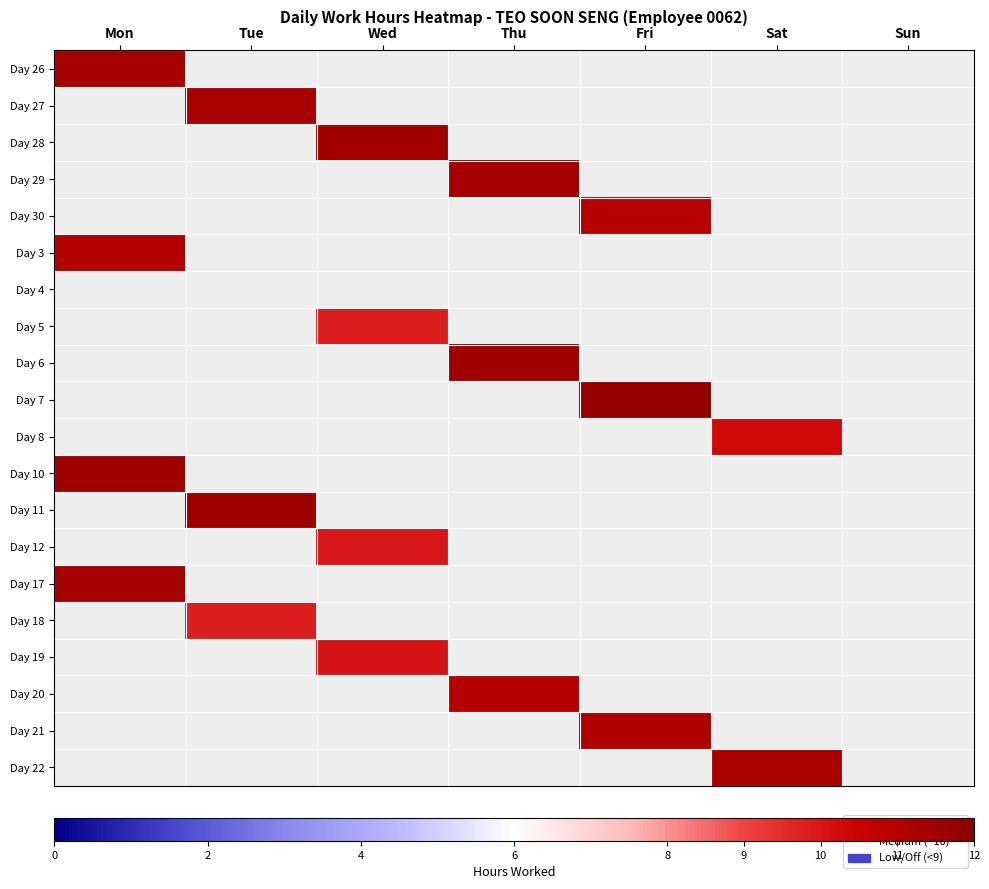

Reading left to right, what are all the values shown in this chart?

26: Mon=11.3	Tue=0.0	Wed=0.0	Thu=0.0	Fri=0.0	Sat=0.0	Sun=0.0
27: Mon=0.0	Tue=11.3	Wed=0.0	Thu=0.0	Fri=0.0	Sat=0.0	Sun=0.0
28: Mon=0.0	Tue=0.0	Wed=11.4	Thu=0.0	Fri=0.0	Sat=0.0	Sun=0.0
29: Mon=0.0	Tue=0.0	Wed=0.0	Thu=11.3	Fri=0.0	Sat=0.0	Sun=0.0
30: Mon=0.0	Tue=0.0	Wed=0.0	Thu=0.0	Fri=10.9	Sat=0.0	Sun=0.0
3: Mon=11.0	Tue=0.0	Wed=0.0	Thu=0.0	Fri=0.0	Sat=0.0	Sun=0.0
4: Mon=0.0	Tue=0.0	Wed=0.0	Thu=0.0	Fri=0.0	Sat=0.0	Sun=0.0
5: Mon=0.0	Tue=0.0	Wed=9.8	Thu=0.0	Fri=0.0	Sat=0.0	Sun=0.0
6: Mon=0.0	Tue=0.0	Wed=0.0	Thu=11.5	Fri=0.0	Sat=0.0	Sun=0.0
7: Mon=0.0	Tue=0.0	Wed=0.0	Thu=0.0	Fri=11.7	Sat=0.0	Sun=0.0
8: Mon=0.0	Tue=0.0	Wed=0.0	Thu=0.0	Fri=0.0	Sat=10.3	Sun=0.0
10: Mon=11.5	Tue=0.0	Wed=0.0	Thu=0.0	Fri=0.0	Sat=0.0	Sun=0.0
11: Mon=0.0	Tue=11.5	Wed=0.0	Thu=0.0	Fri=0.0	Sat=0.0	Sun=0.0
12: Mon=0.0	Tue=0.0	Wed=9.9	Thu=0.0	Fri=0.0	Sat=0.0	Sun=0.0
17: Mon=11.4	Tue=0.0	Wed=0.0	Thu=0.0	Fri=0.0	Sat=0.0	Sun=0.0
18: Mon=0.0	Tue=9.8	Wed=0.0	Thu=0.0	Fri=0.0	Sat=0.0	Sun=0.0
19: Mon=0.0	Tue=0.0	Wed=10.0	Thu=0.0	Fri=0.0	Sat=0.0	Sun=0.0
20: Mon=0.0	Tue=0.0	Wed=0.0	Thu=11.0	Fri=0.0	Sat=0.0	Sun=0.0
21: Mon=0.0	Tue=0.0	Wed=0.0	Thu=0.0	Fri=11.1	Sat=0.0	Sun=0.0
22: Mon=0.0	Tue=0.0	Wed=0.0	Thu=0.0	Fri=0.0	Sat=11.2	Sun=0.0